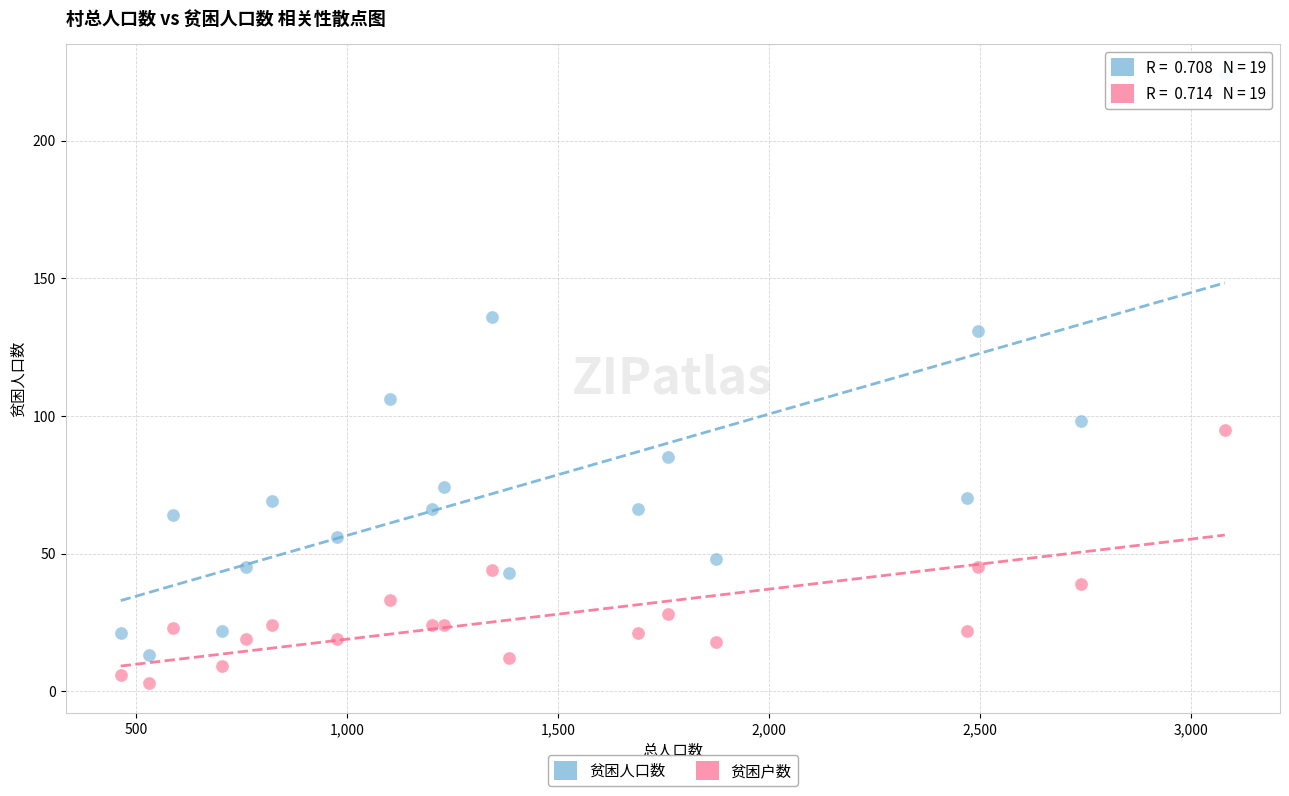

What are all the series names shown in the legend?

贫困人口数, 贫困户数